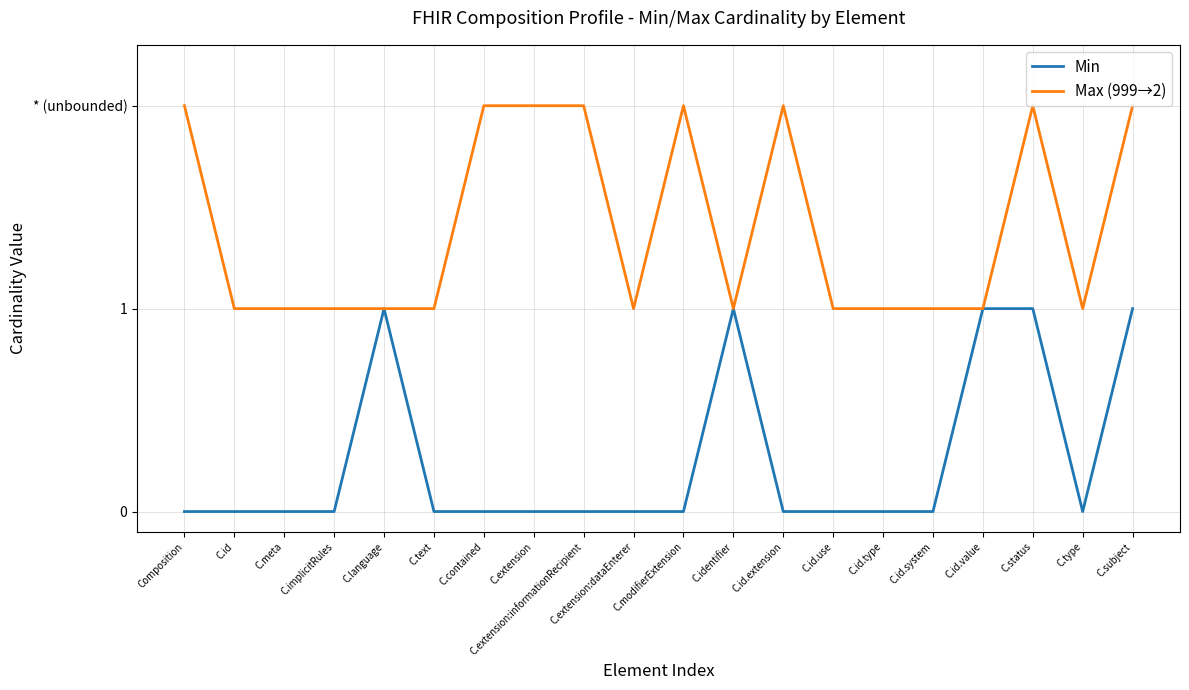

Reading left to right, list all the values displayed in this chart.

Min: 0	0	0	0	1	0	0	0	0	0	0	1	0	0	0	0	1	1	0	1
Max (999→2): 2	1	1	1	1	1	2	2	2	1	2	1	2	1	1	1	1	2	1	2